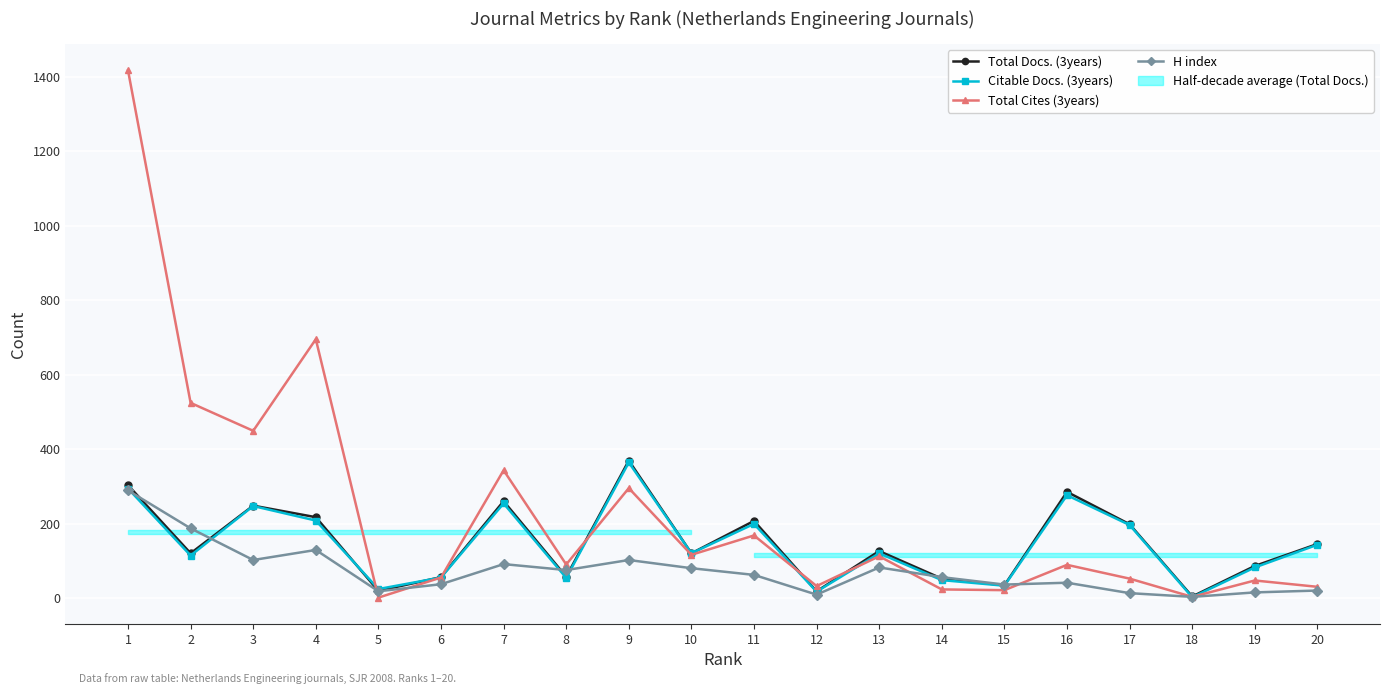

At how many categories does at least one series exceed 56?

14